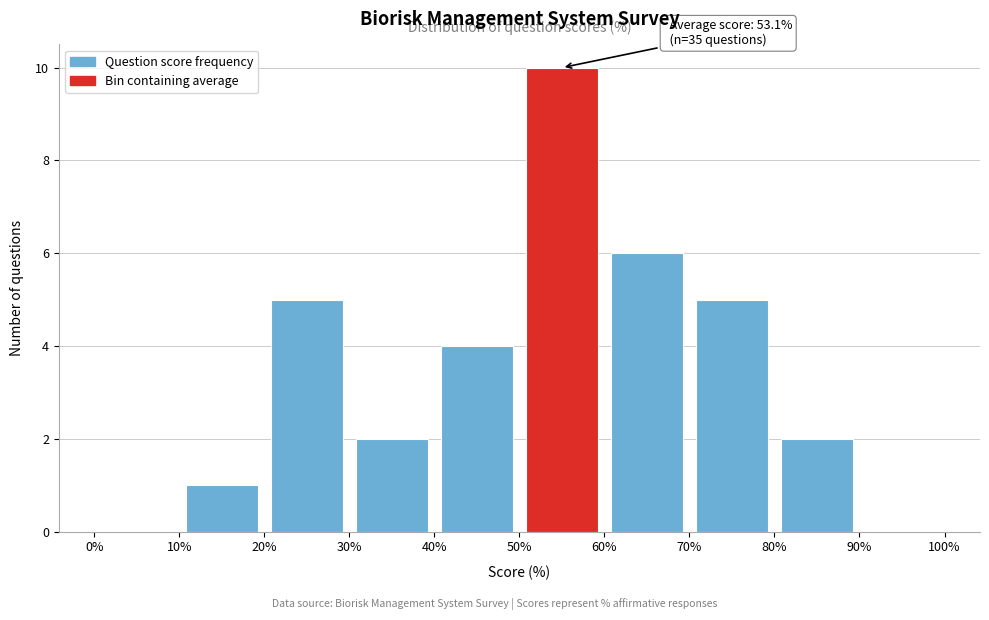

Over which range of the x-axis is the bar tallest?

50% to 60%